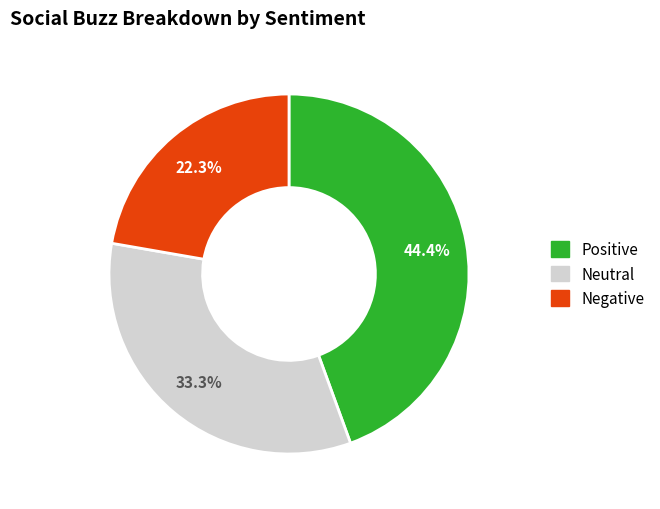

To the nearest percent, what is the average slice percentage?

33%